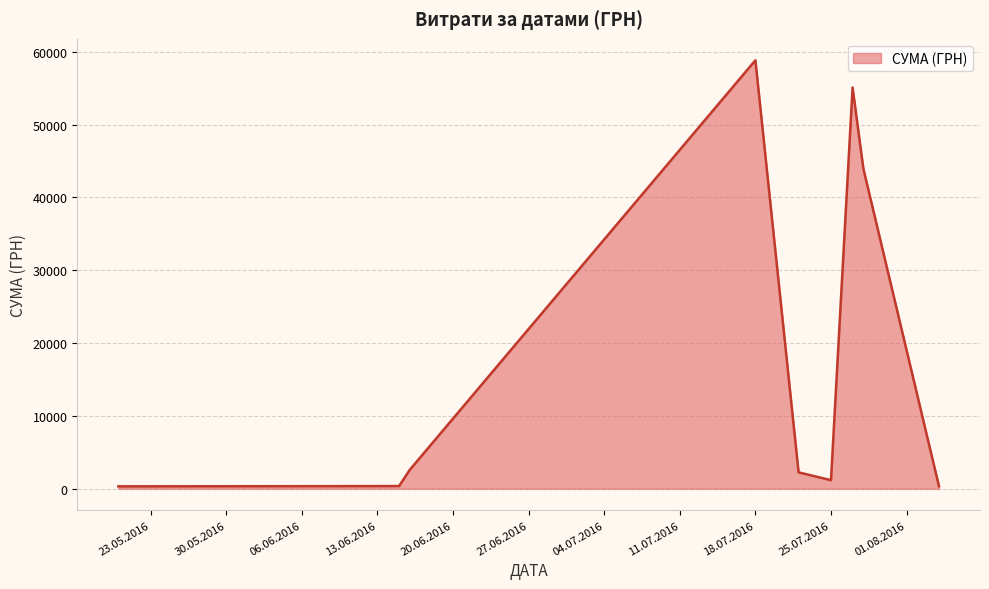

What is the maximum value shown in the chart?

58840.0